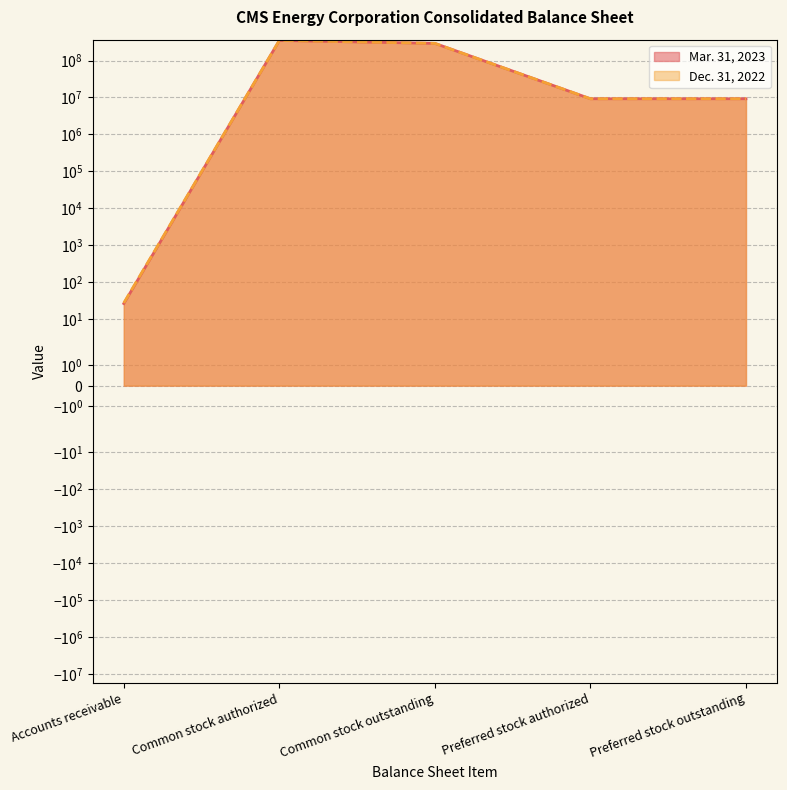

Read the Dec. 31, 2022 value at Common stock outstanding, to the nearest 100.

291300000